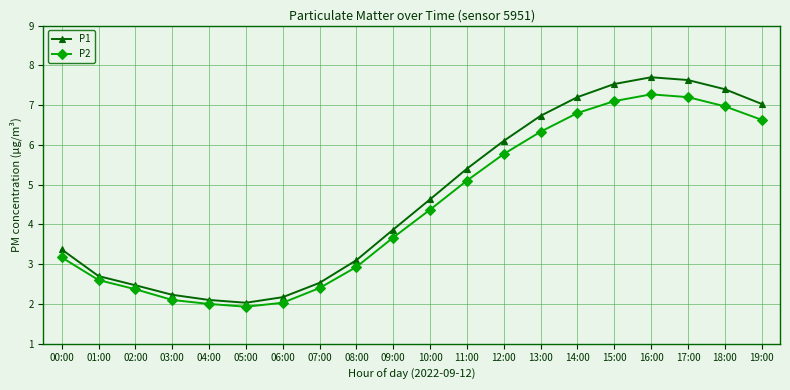

Which label corresponds to the largest value in the chart?

16:00